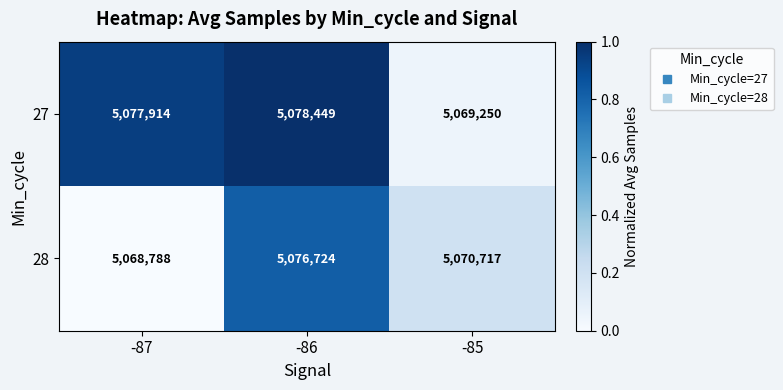

How many data points does each series have?

3